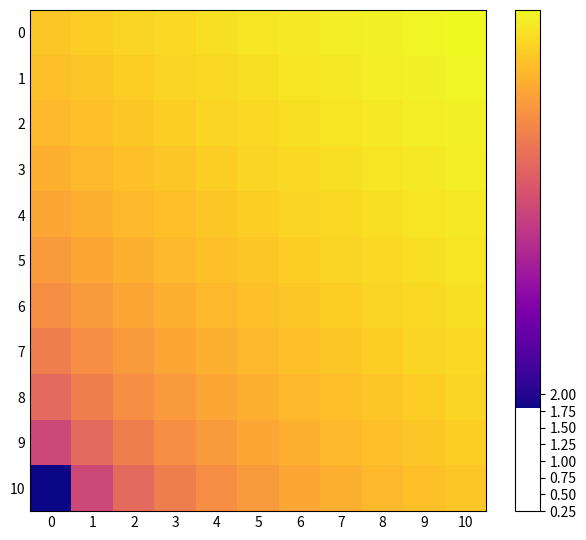

At how many categories does at least one series exceed 7?

11